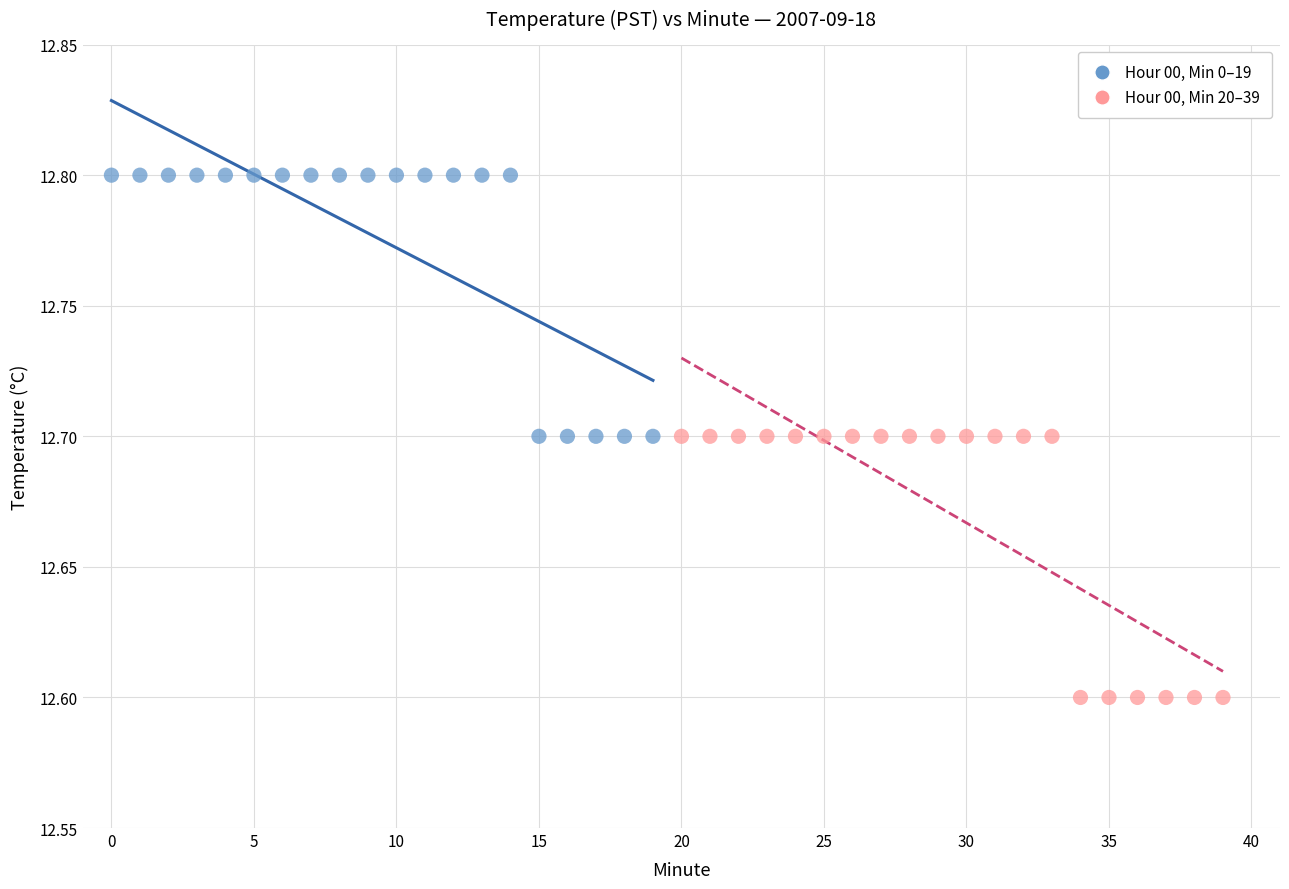

Which series reaches the maximum Y coordinate?

Hour 00, Min 0–19